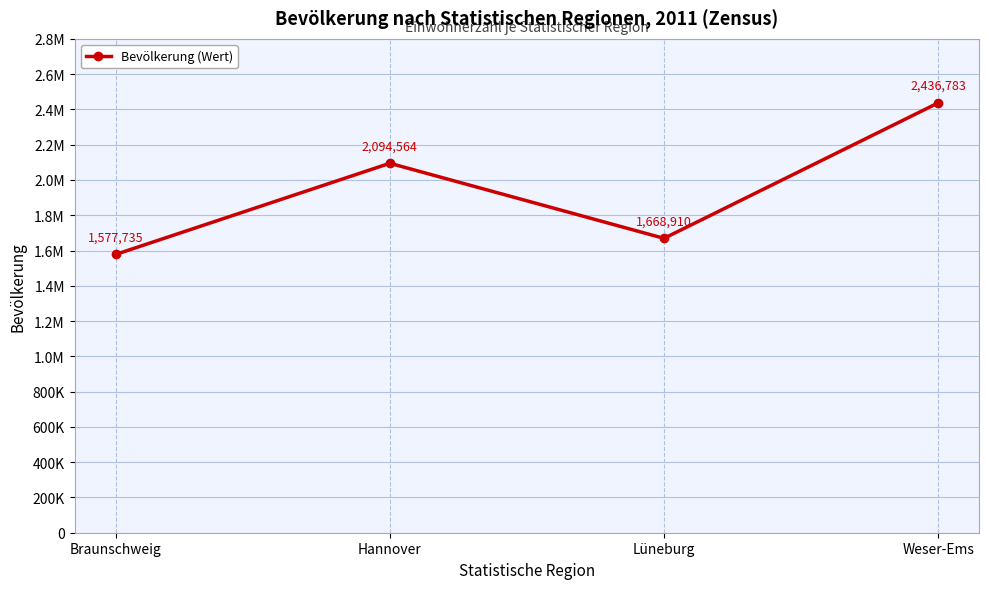

Is this an area chart (filled region under the line)?

No